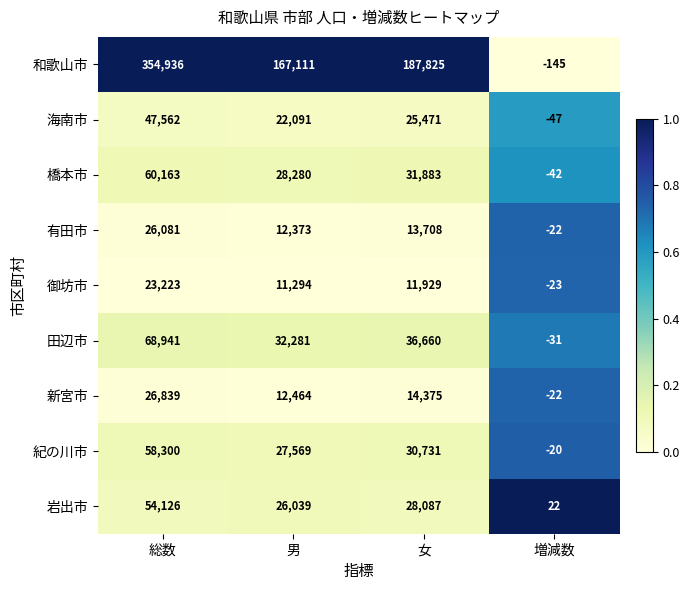

True or false: 有田市 has a value of 13708 at 女.

True